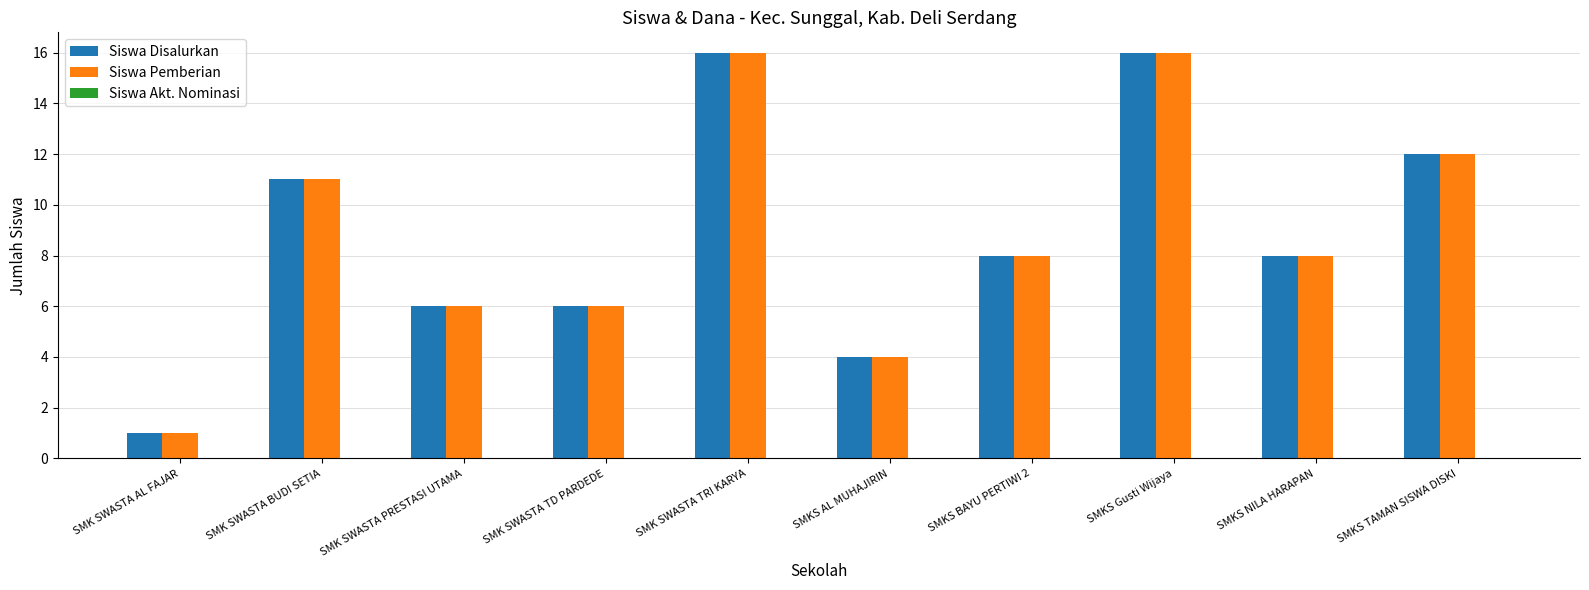

The value of Siswa Disalurkan at SMK SWASTA BUDI SETIA is 6. True or false?

False